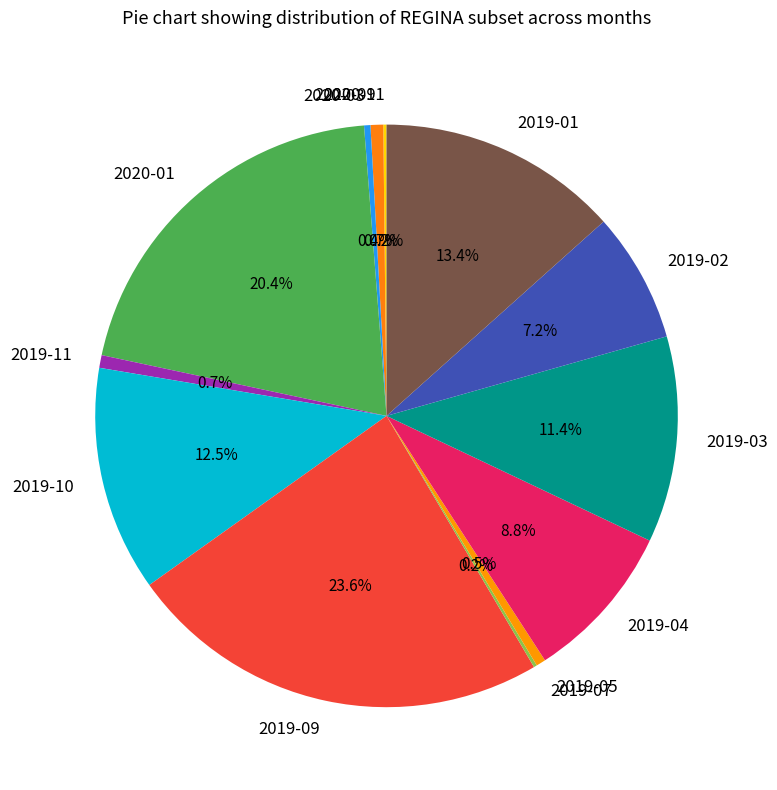

What is the largest slice in the pie chart?

2019-09